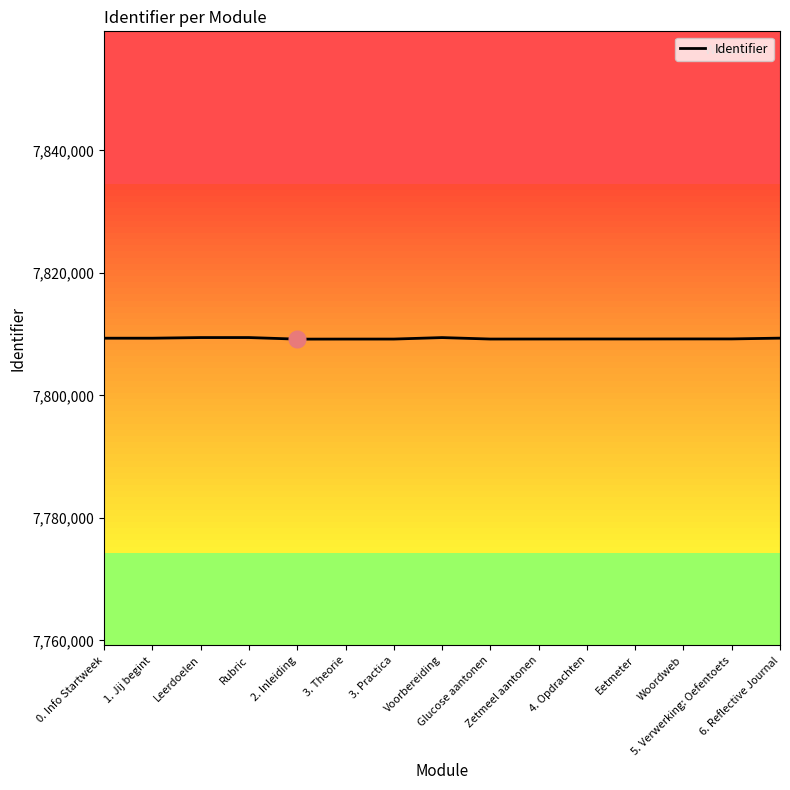

The value at 1. Jij begint is 7809330. True or false?

True